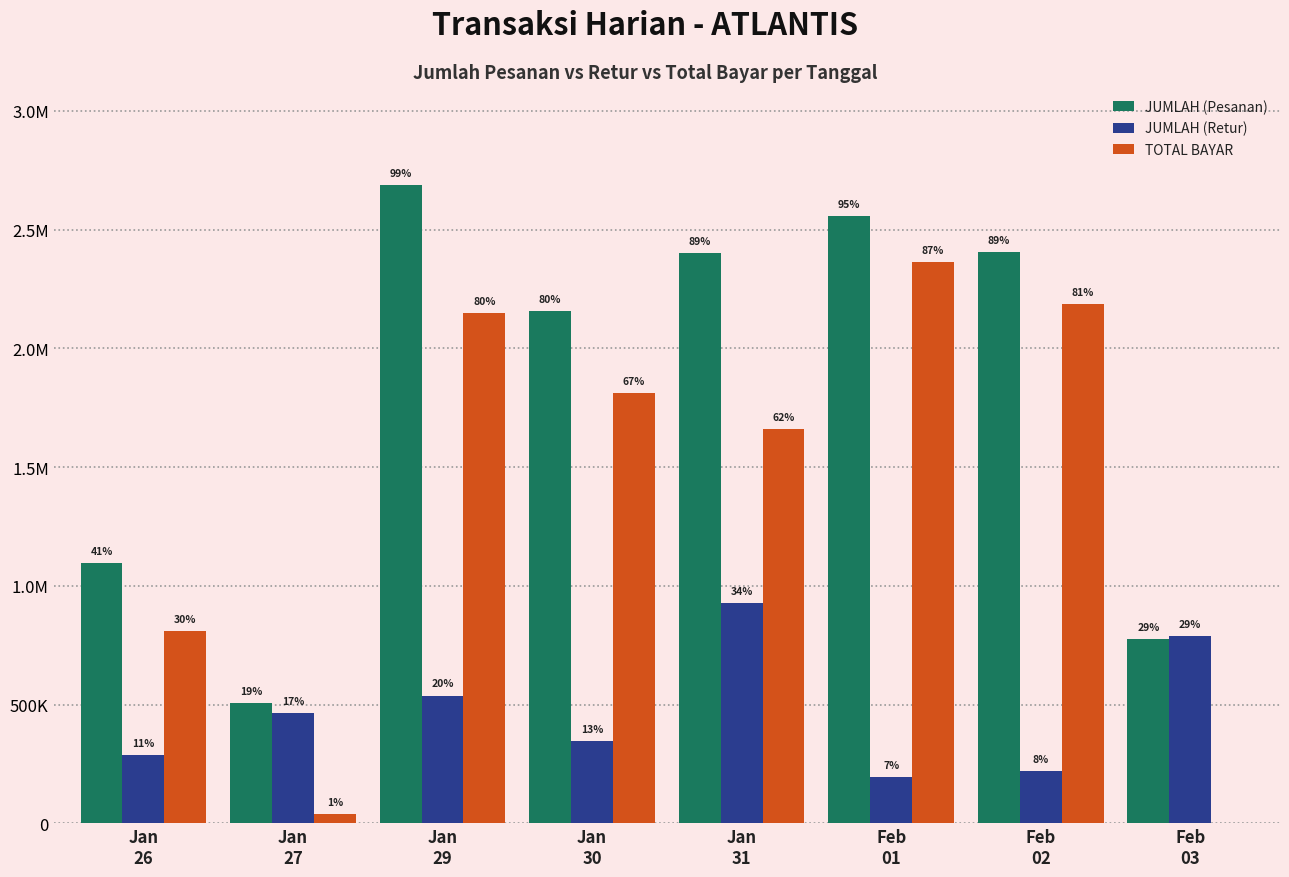

At which label does TOTAL BAYAR first exceed 1812475?

Jan
29